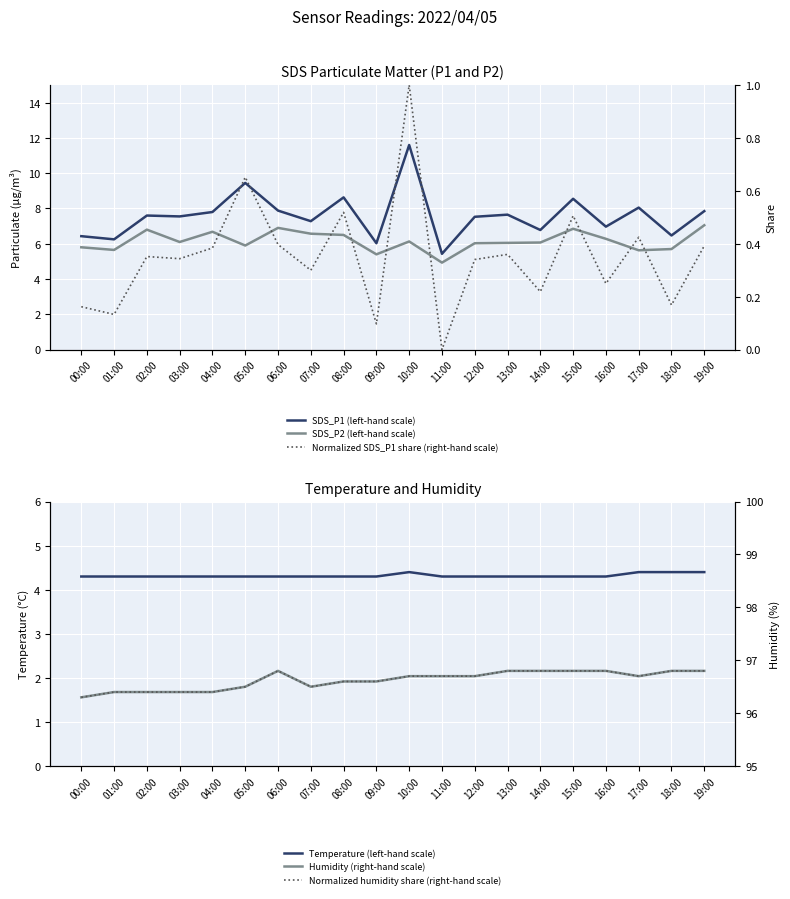

Reading left to right, extract all data points from this chart.

SDS_P1 (left-hand scale): 6.4	6.2	7.6	7.5	7.8	9.4	7.9	7.3	8.6	6.0	11.6	5.4	7.5	7.7	6.8	8.6	7.0	8.1	6.5	7.8
SDS_P2 (left-hand scale): 5.8	5.7	6.8	6.1	6.7	5.9	6.9	6.6	6.5	5.4	6.1	4.9	6.0	6.0	6.1	6.8	6.3	5.6	5.7	7.0
Temperature (left-hand scale): 4.3	4.3	4.3	4.3	4.3	4.3	4.3	4.3	4.3	4.3	4.4	4.3	4.3	4.3	4.3	4.3	4.3	4.4	4.4	4.4
Normalized SDS_P1 share (right-hand scale): 0.2	0.1	0.4	0.3	0.4	0.7	0.4	0.3	0.5	0.1	1.0	0.0	0.3	0.4	0.2	0.5	0.2	0.4	0.2	0.4
Humidity (right-hand scale): 96.3	96.4	96.4	96.4	96.4	96.5	96.8	96.5	96.6	96.6	96.7	96.7	96.7	96.8	96.8	96.8	96.8	96.7	96.8	96.8
Normalized humidity share (right-hand scale): 96.3	96.4	96.4	96.4	96.4	96.5	96.8	96.5	96.6	96.6	96.7	96.7	96.7	96.8	96.8	96.8	96.8	96.7	96.8	96.8